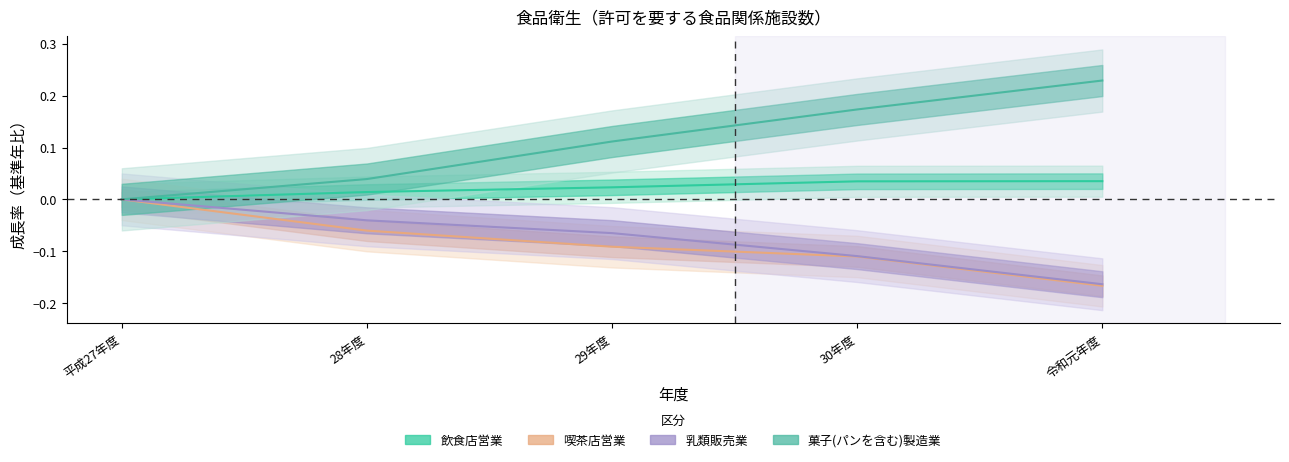

Does the chart display data point markers on the line(s)?

No